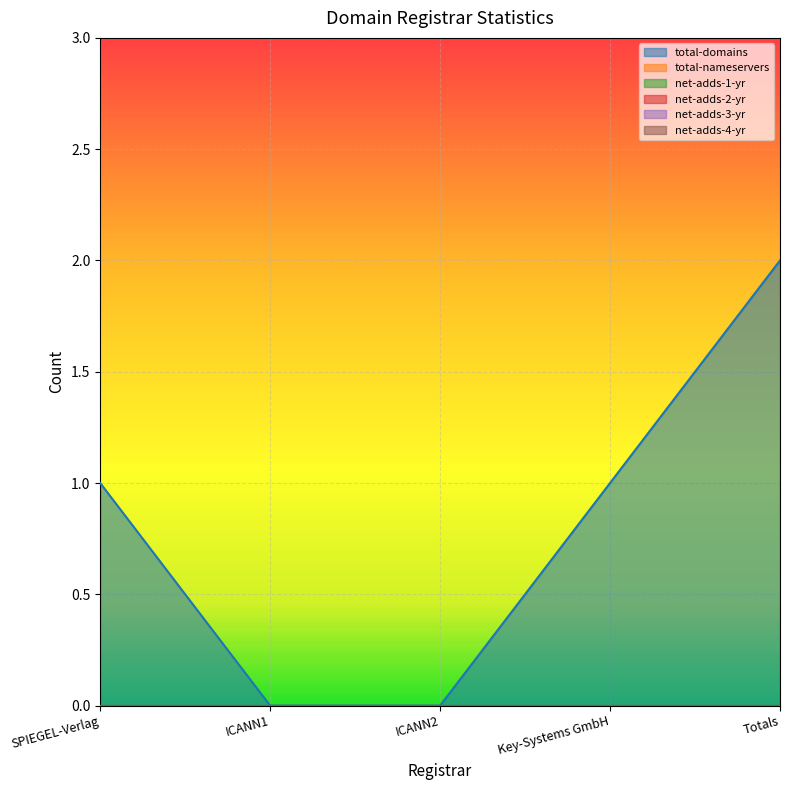

What is the average value of the total-domains series?

1